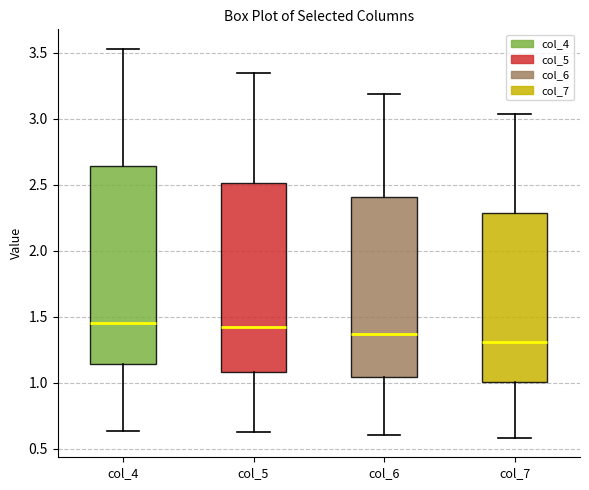

Reading left to right, transcribe this box plot: for each box, give where its median line is, the range the box spans, and where its two whiskers end, as read against the y-axis. The values are not printed on the chart, so give them approximately, as read against the axis.

col_4: median 1.45, box 1.15 to 2.65, whiskers 0.65 to 3.55
col_5: median 1.40, box 1.10 to 2.50, whiskers 0.65 to 3.35
col_6: median 1.35, box 1.05 to 2.40, whiskers 0.60 to 3.20
col_7: median 1.30, box 1.00 to 2.30, whiskers 0.60 to 3.05